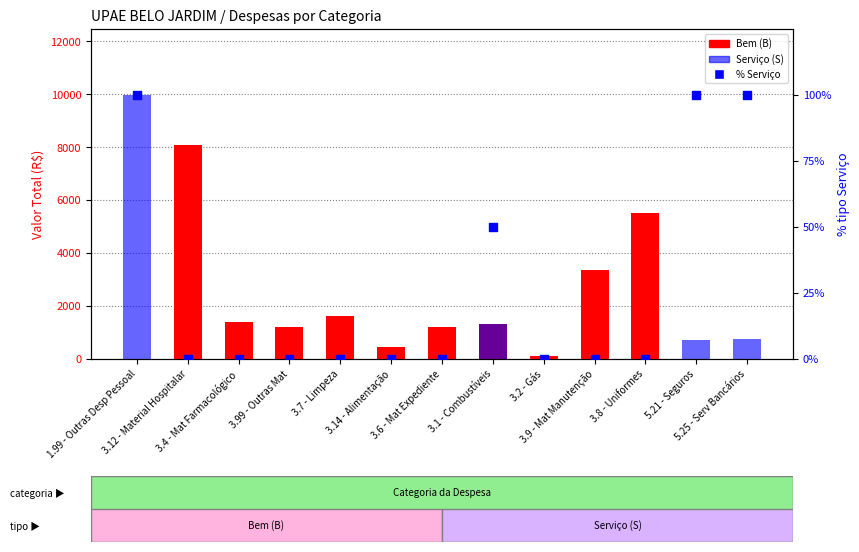

Which series has the largest Y range (max minus min)?

Serviço (S)